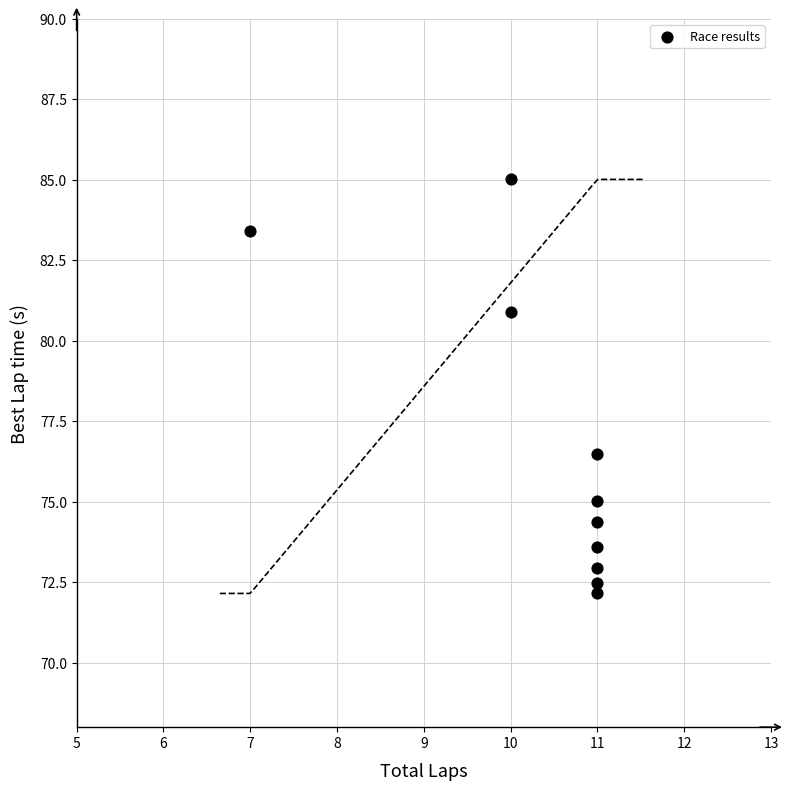

What Y value in the scatter plot is closest to 78?

76.5